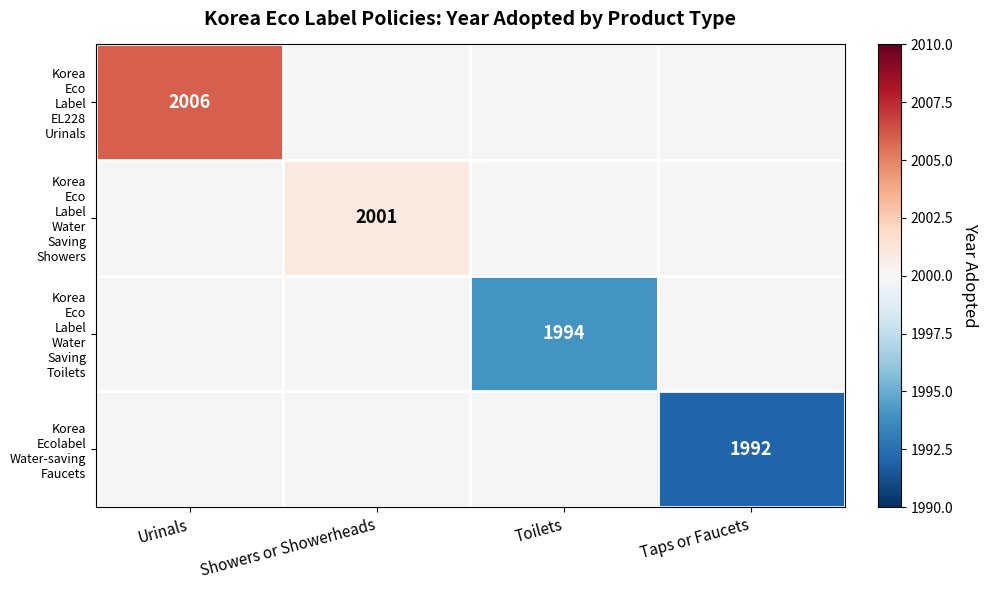

How many data points does each series have?

4